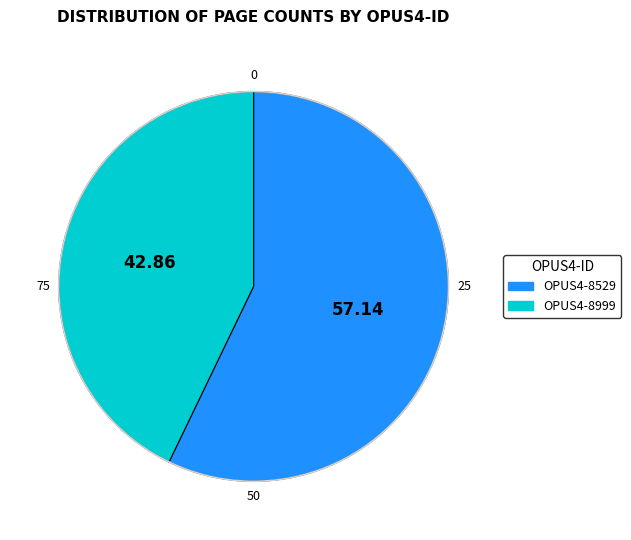

Rank the categories by value from lowest to highest.

OPUS4-8999, OPUS4-8529